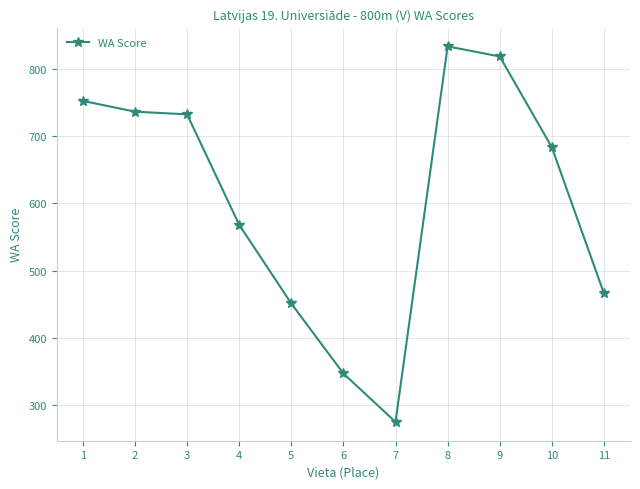

Is this an area chart (filled region under the line)?

No